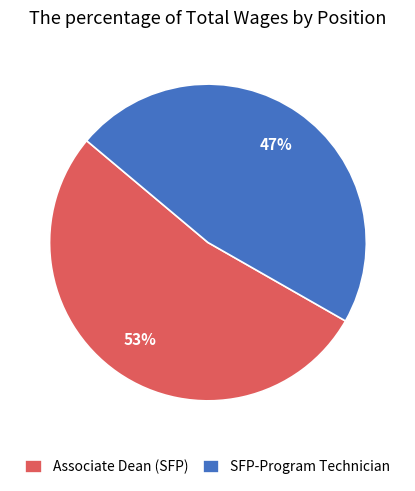

Count the number of slices in the pie.

2